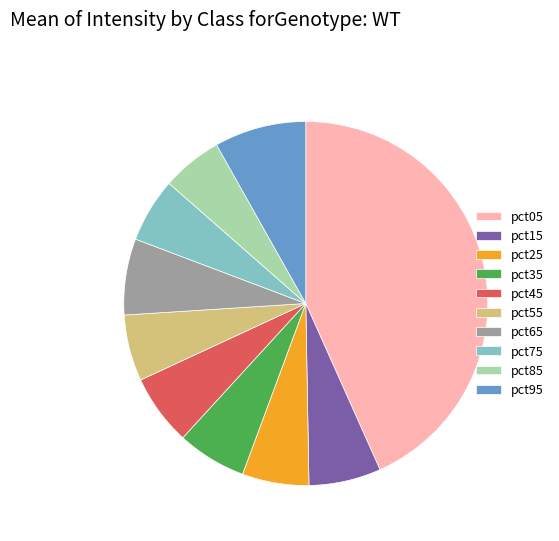

Is the sum of pct25 and pct15 greater than half?

No